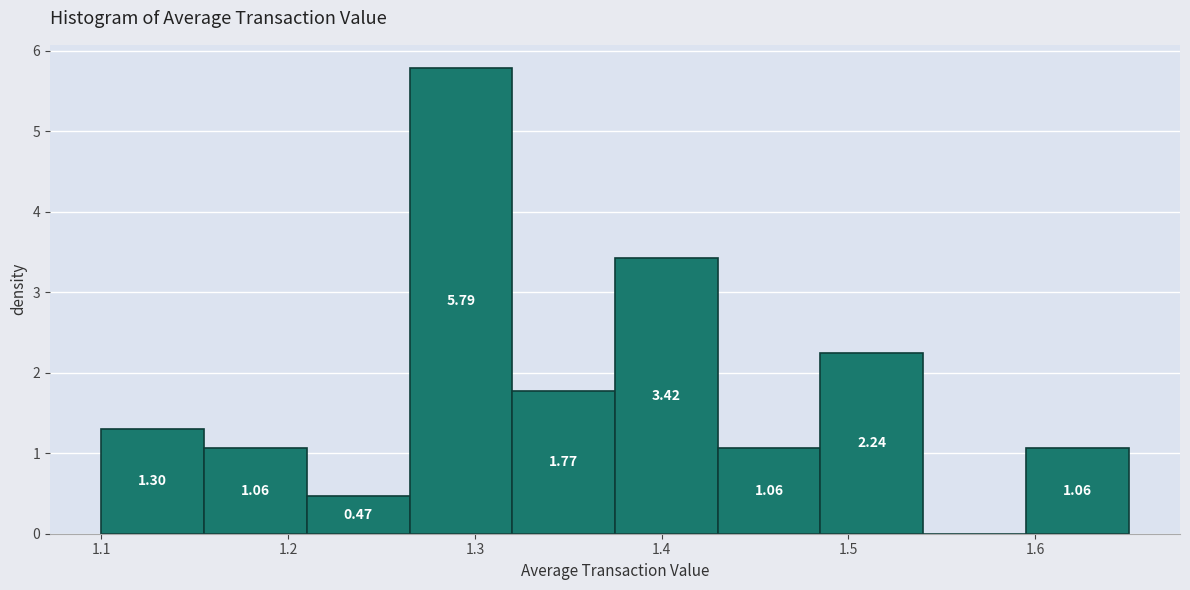

Which range on the x-axis has the tallest bar?

1.265 to 1.320